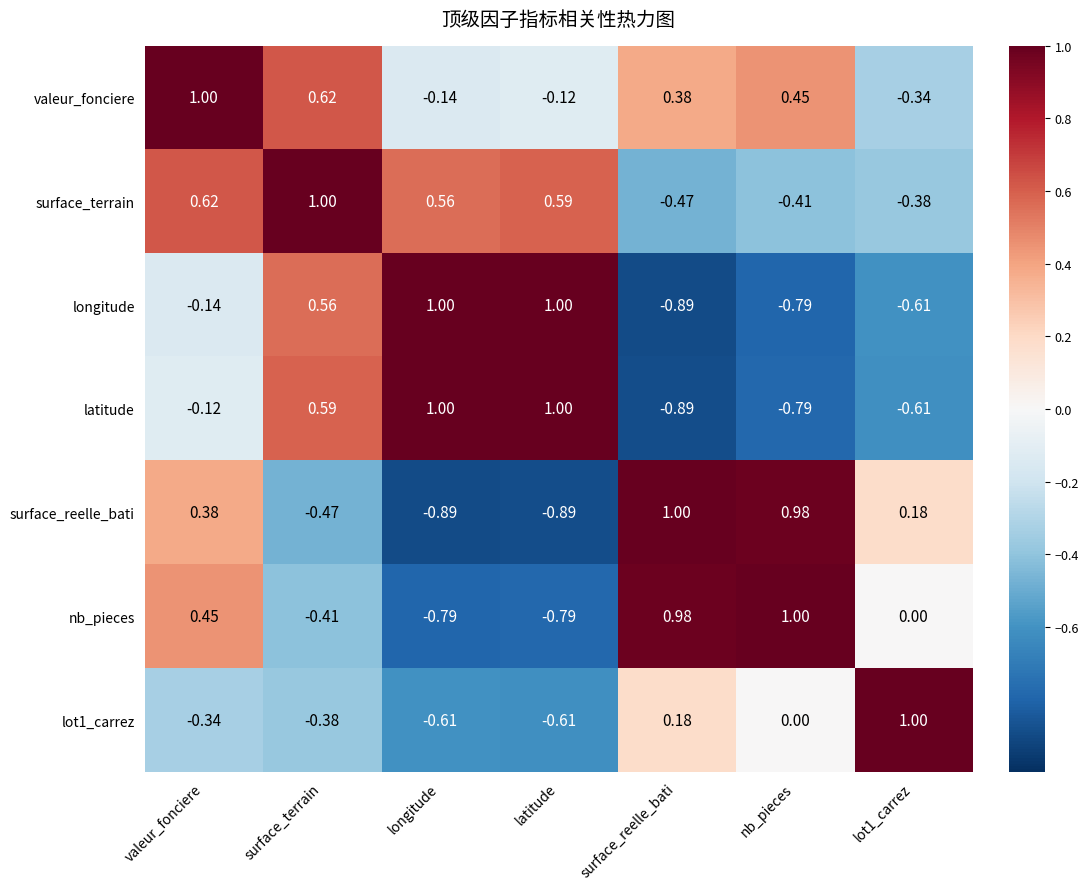

At which label does valeur_fonciere reach its peak?

valeur_fonciere